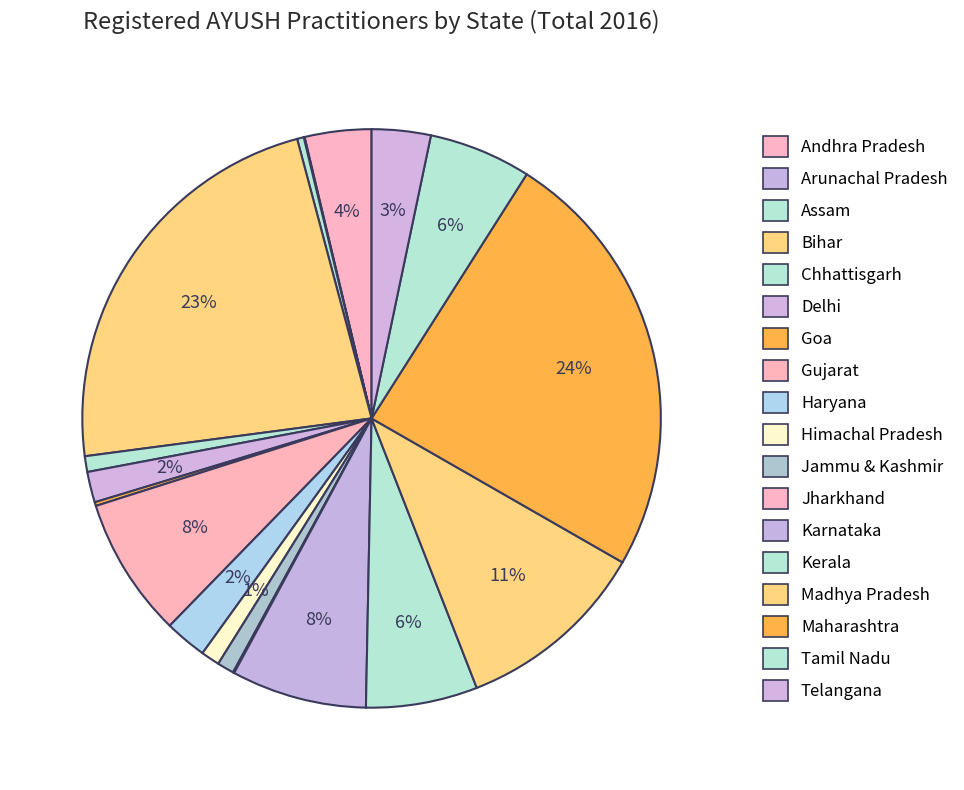

True or false: Jharkhand accounts for 0% of the total.

True